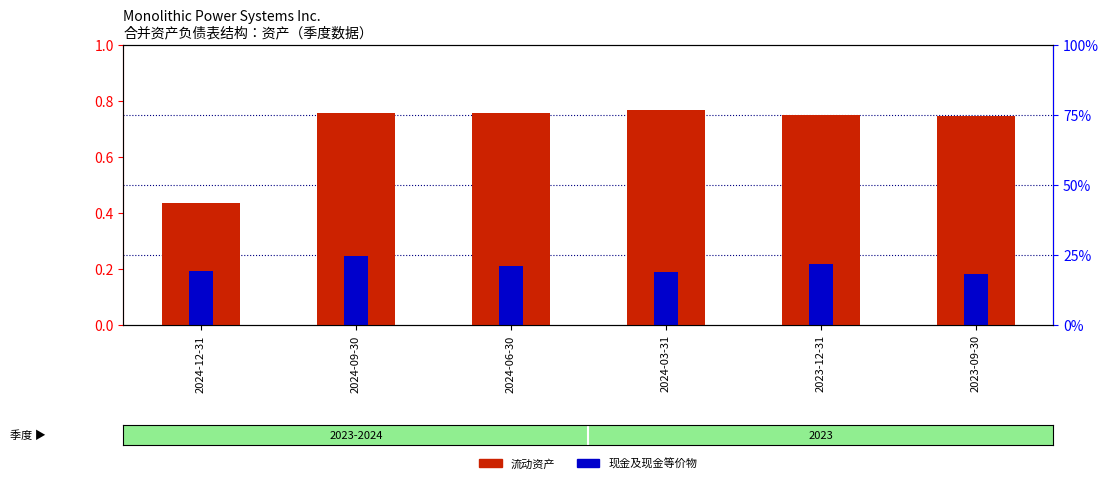

What is the minimum value shown in the chart?

0.2